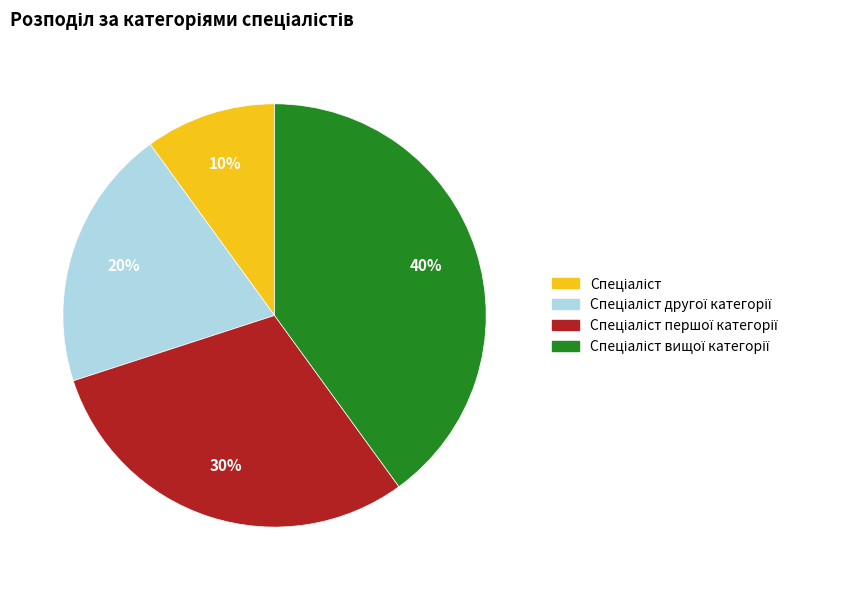

Is there any slice that represents more than half of the pie?

No